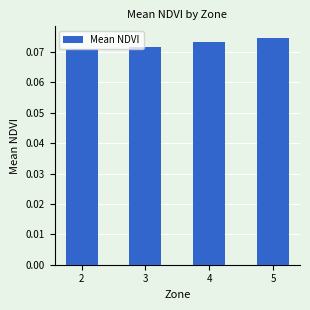

Which has a higher value, 2 or 3?

3